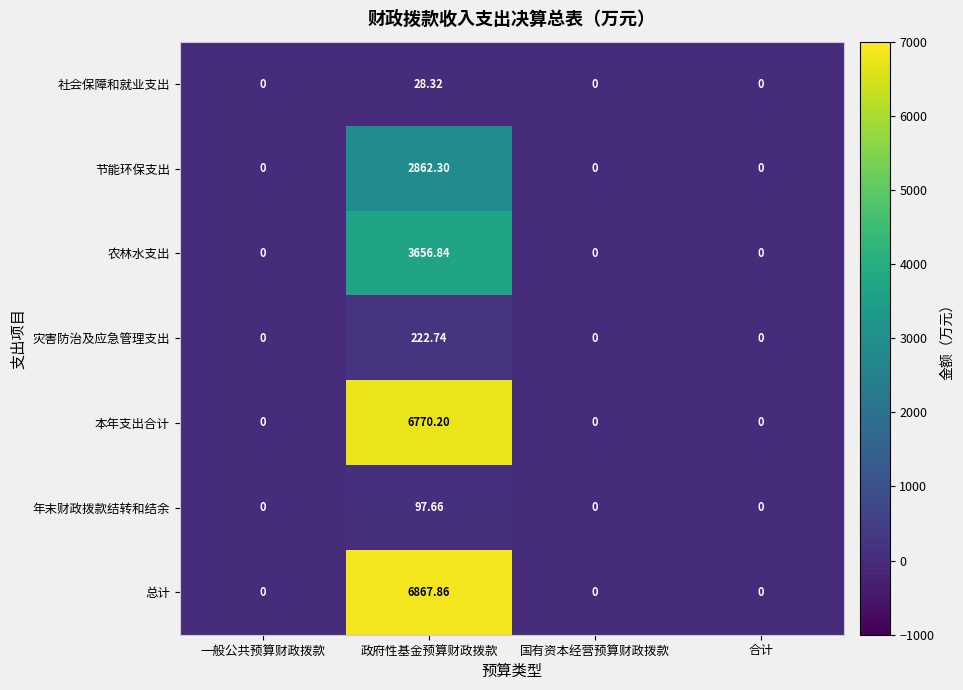

How many categories are shown in the chart?

4